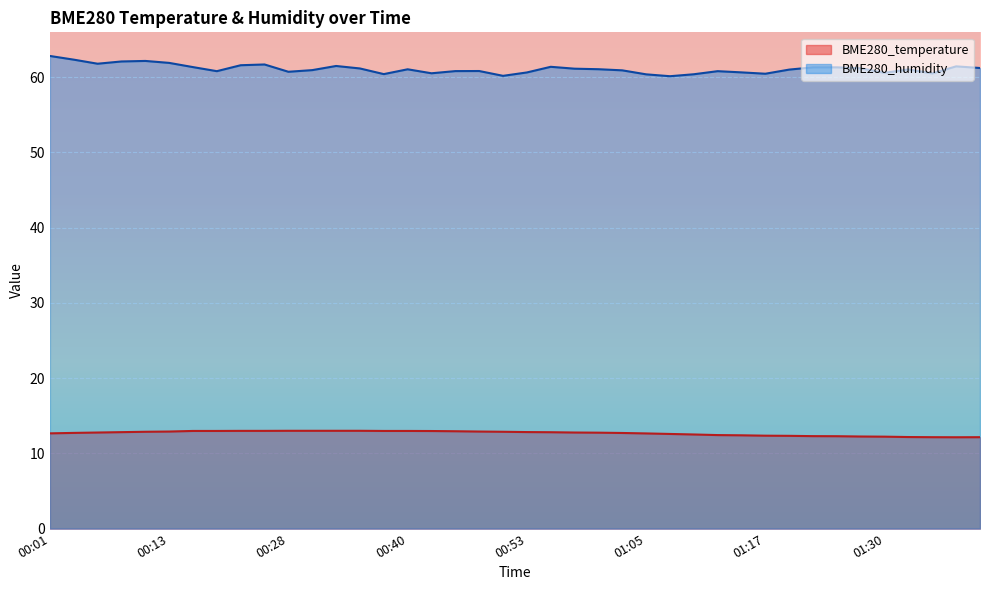

What is the difference between the second highest and second lowest values in the BME280_humidity series?

2.2